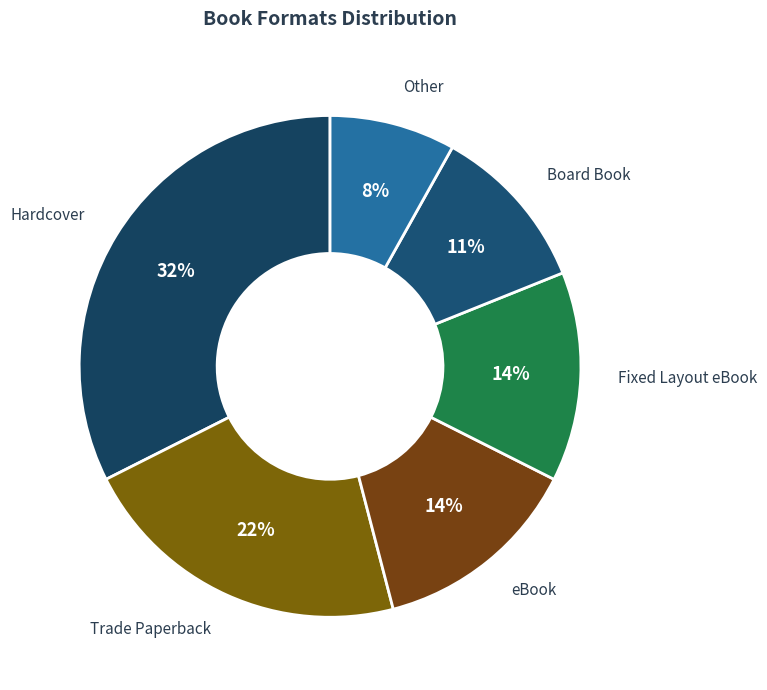

Is it true that eBook is 14% of the pie?

True